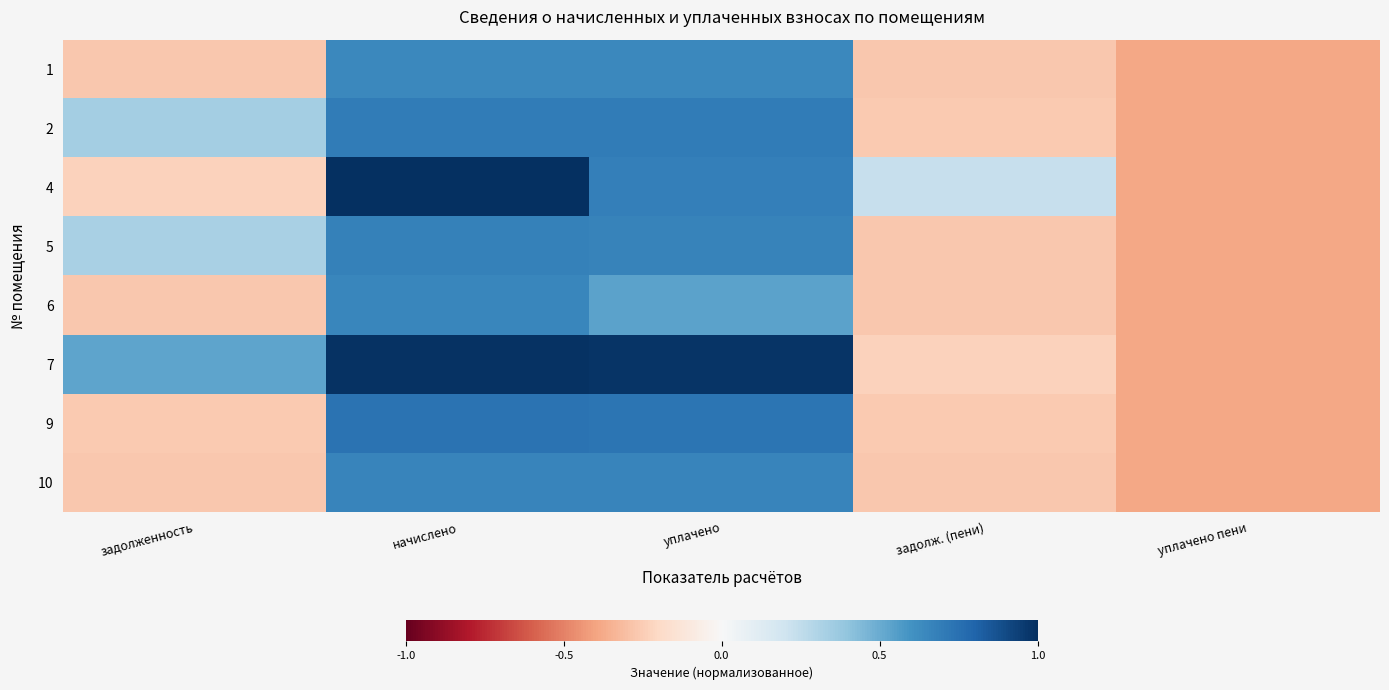

Reading left to right, list all the values displayed in this chart.

1: задолженность=-0.3	начислено=0.6	уплачено=0.6	задолж. (пени)=-0.3	уплачено пени=-0.4
2: задолженность=0.3	начислено=0.7	уплачено=0.7	задолж. (пени)=-0.3	уплачено пени=-0.4
4: задолженность=-0.2	начислено=1.0	уплачено=0.7	задолж. (пени)=0.2	уплачено пени=-0.4
5: задолженность=0.3	начислено=0.7	уплачено=0.7	задолж. (пени)=-0.3	уплачено пени=-0.4
6: задолженность=-0.3	начислено=0.7	уплачено=0.5	задолж. (пени)=-0.3	уплачено пени=-0.4
7: задолженность=0.5	начислено=1.0	уплачено=1.0	задолж. (пени)=-0.2	уплачено пени=-0.4
9: задолженность=-0.3	начислено=0.7	уплачено=0.7	задолж. (пени)=-0.3	уплачено пени=-0.4
10: задолженность=-0.3	начислено=0.7	уплачено=0.7	задолж. (пени)=-0.3	уплачено пени=-0.4